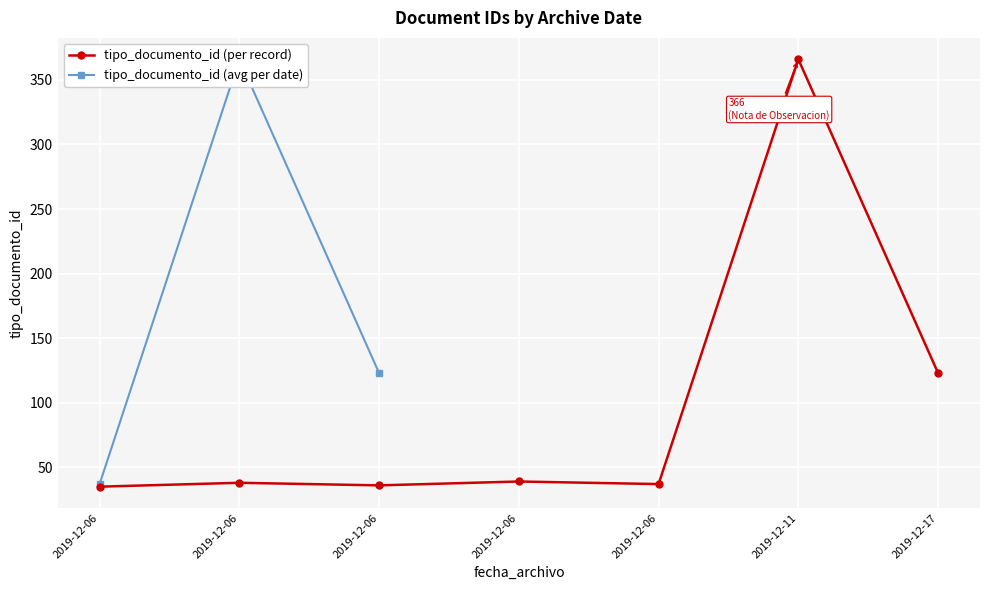

Where is the data nearest to the value 200?

2019-12-17 14:29:09